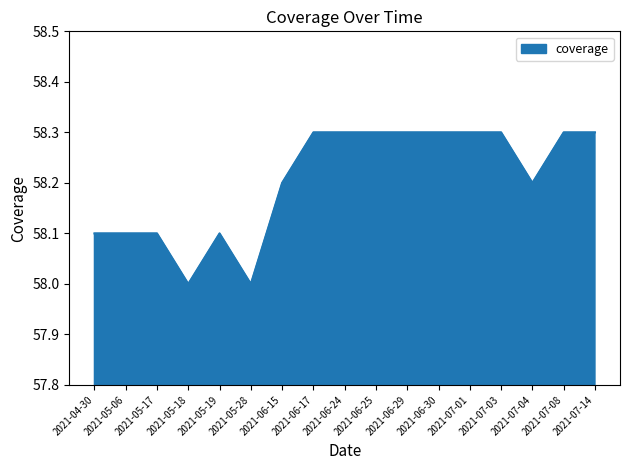

How many lines are shown in the chart?

1